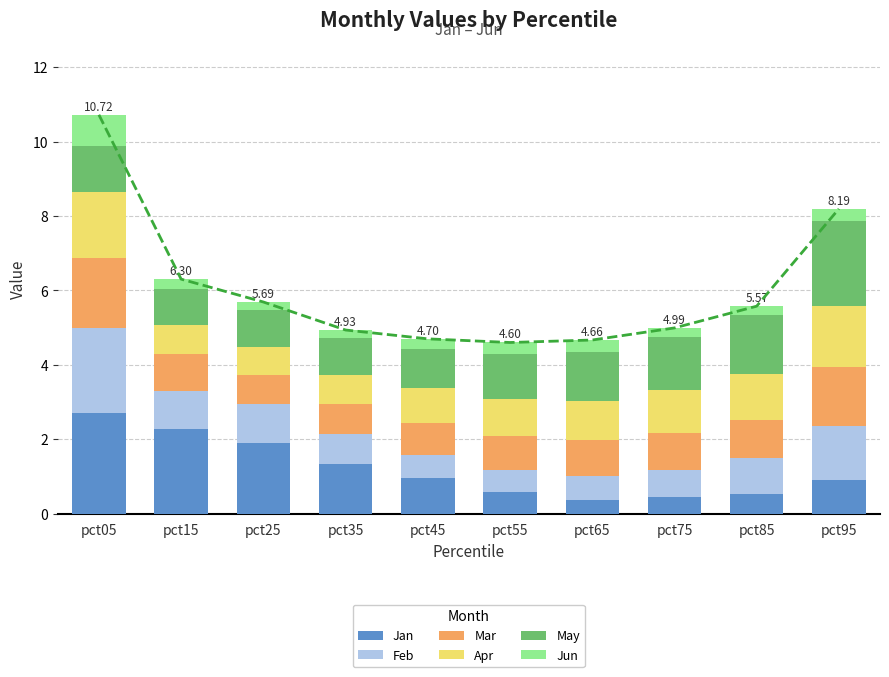

What is the difference between the second highest and minimum values in the Feb series?

0.9